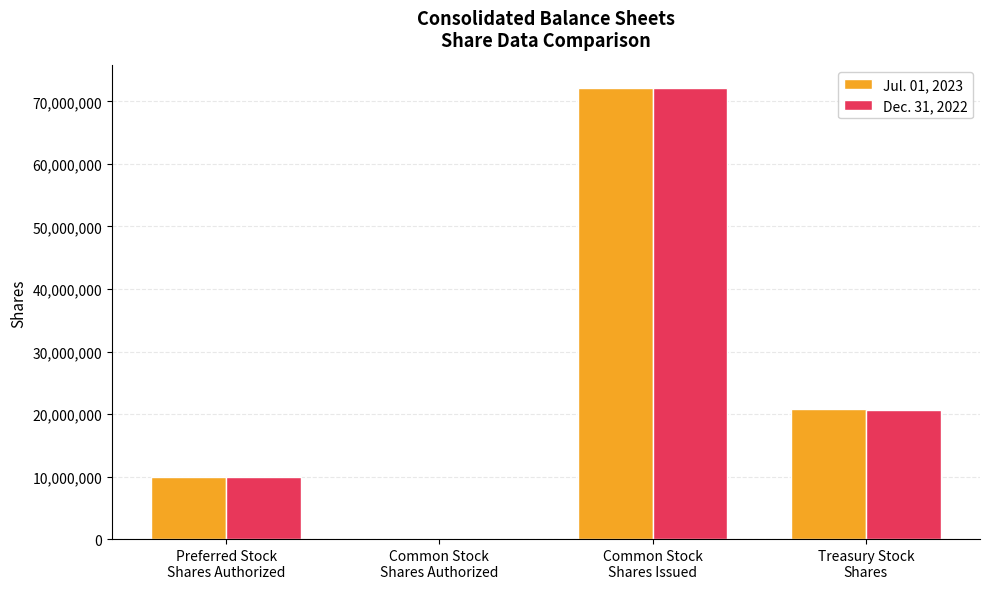

At which label is Jul. 01, 2023 closest to 36075928?

Treasury Stock
Shares